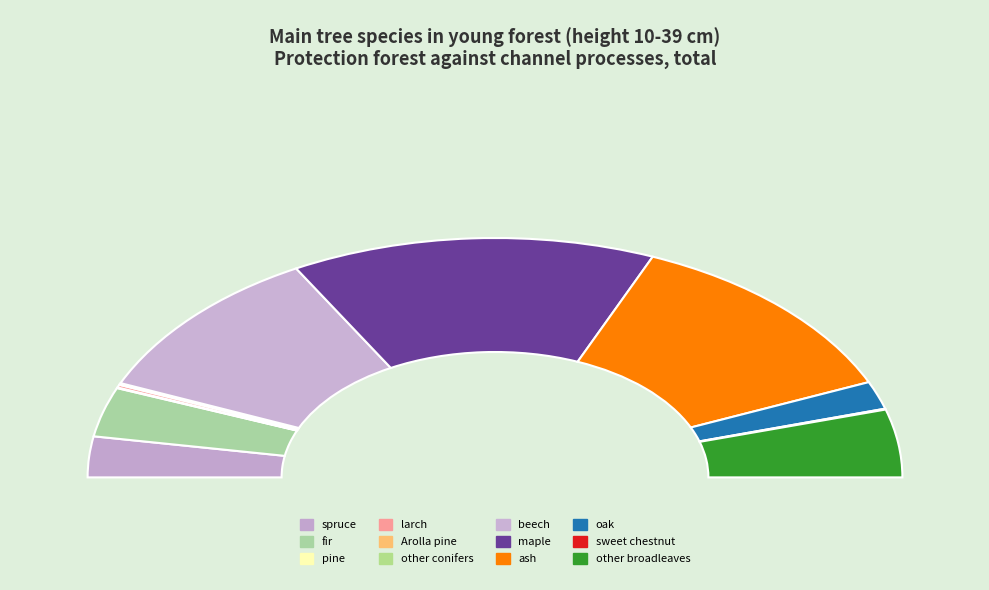

To the nearest percent, what portion does ash represent?

24%